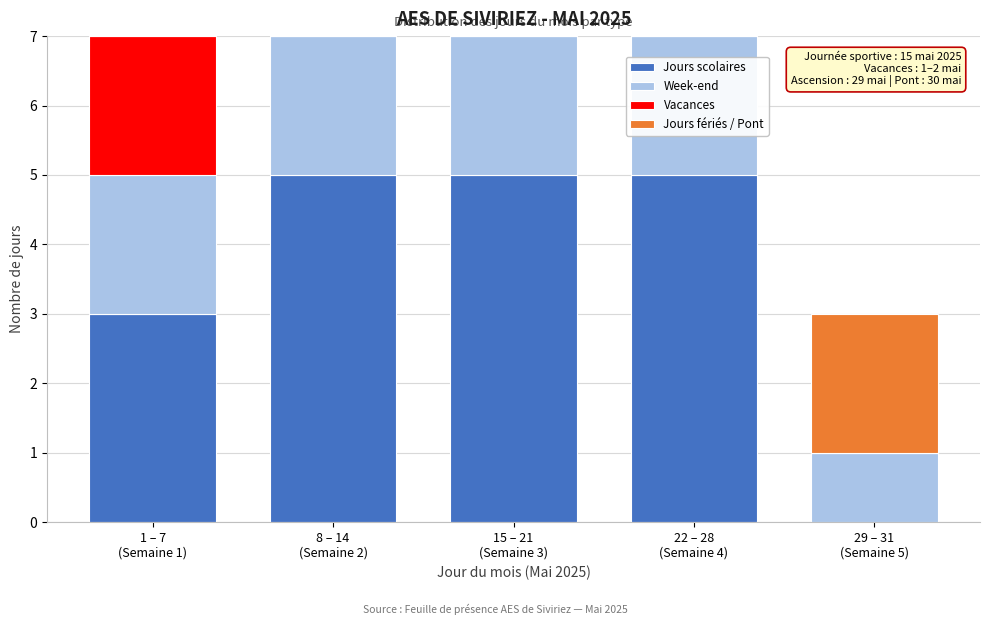

What is the highest value of the Jours scolaires series?

5